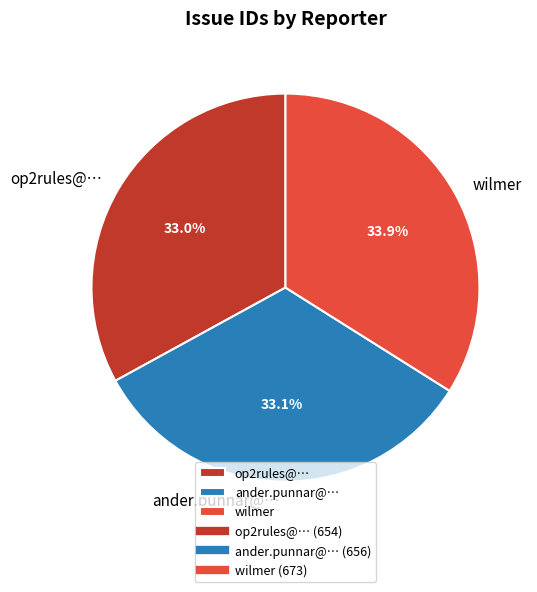

Which category has the biggest portion of the pie?

wilmer